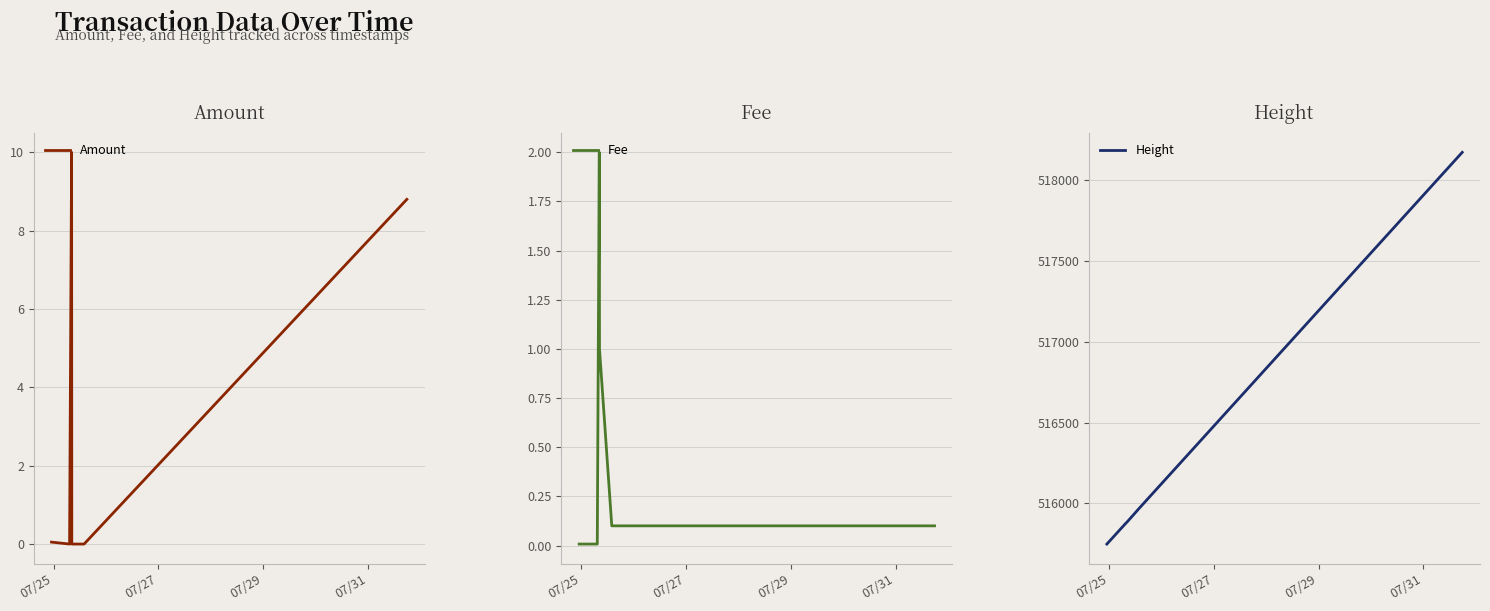

What is the difference between the maximum and second lowest values in the Fee series?

2.0